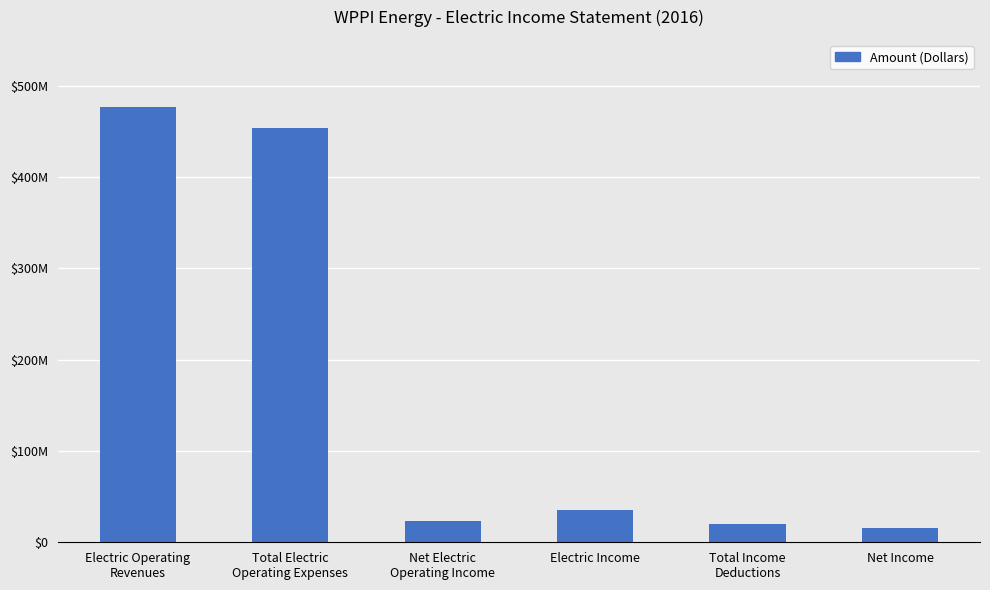

What is the change in value from Net Electric
Operating Income to Electric Income?

+11596073